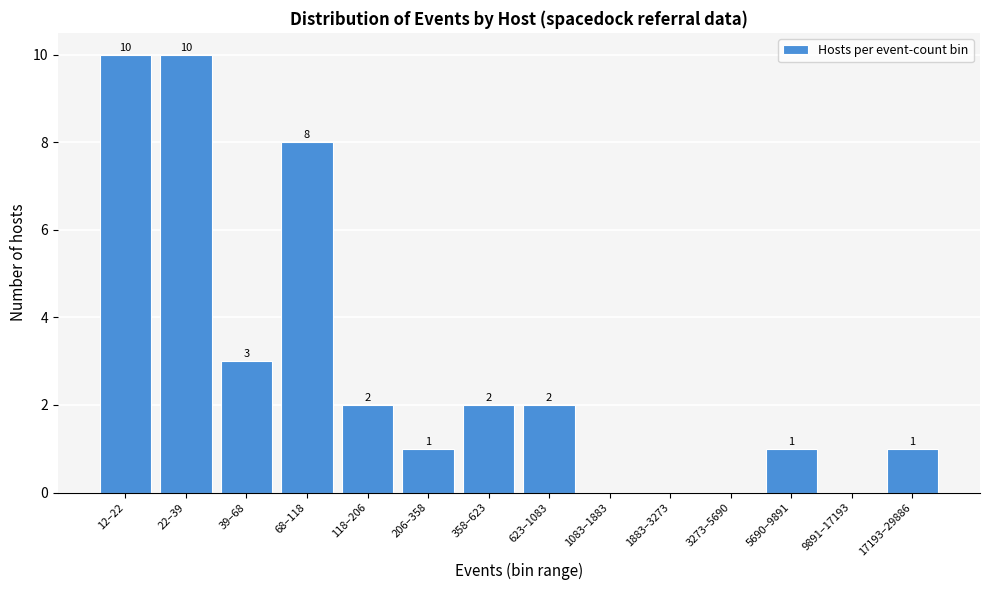

Reading left to right, what are all the values shown in this chart?

12–22=10	22–39=10	39–68=3	68–118=8	118–206=2	206–358=1	358–623=2	623–1083=2	1083–1883=0	1883–3273=0	3273–5690=0	5690–9891=1	9891–17193=0	17193–29886=1